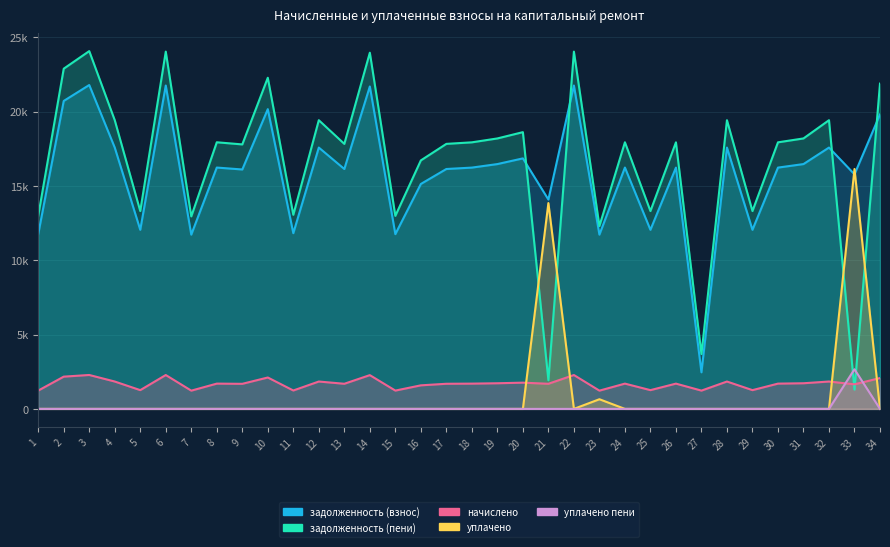

True or false: задолженность (пени) has a value of 17939.5 at 30.

True